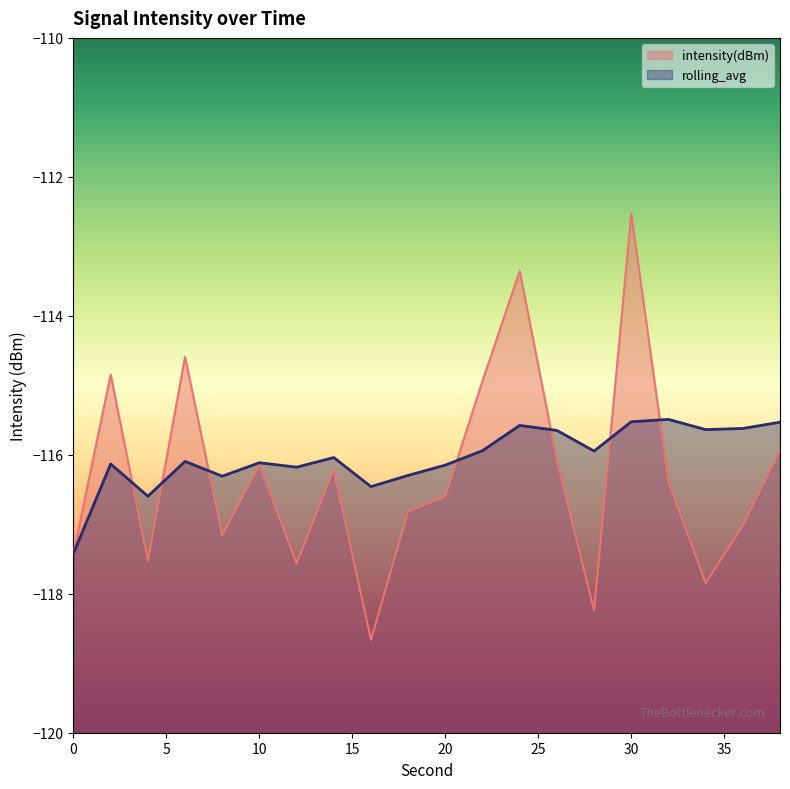

Rank the series by their average value, from lowest to highest.

intensity(dBm), rolling_avg